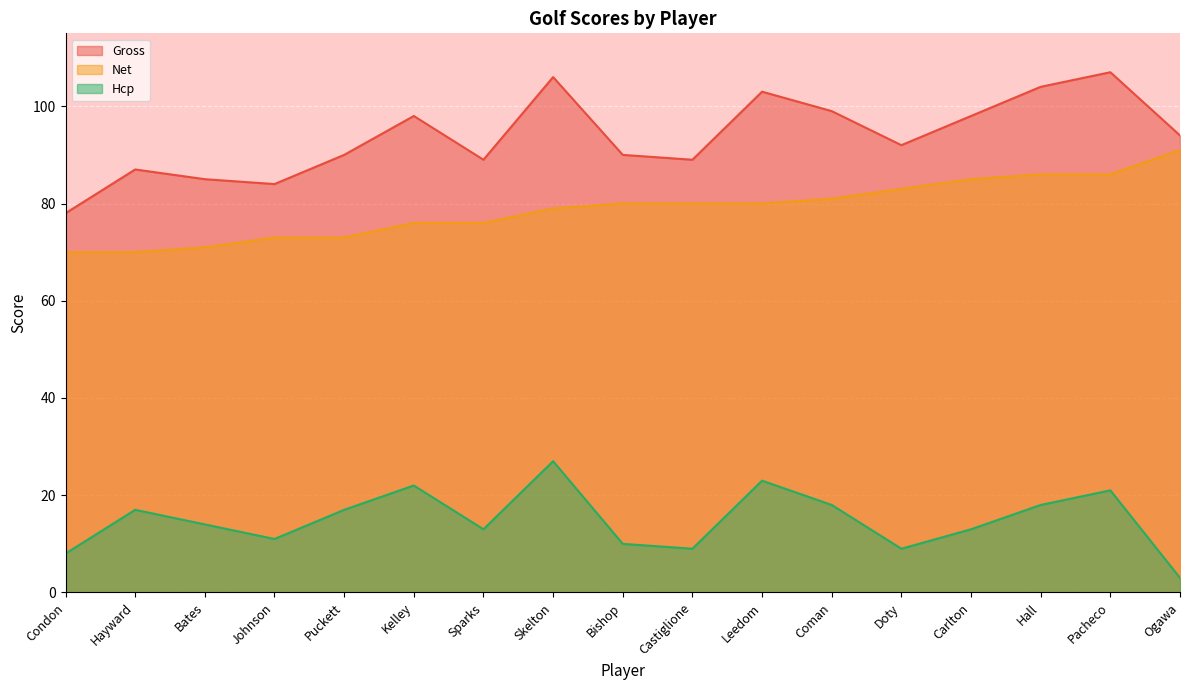

Where does the Net series first go above 80?

Coman